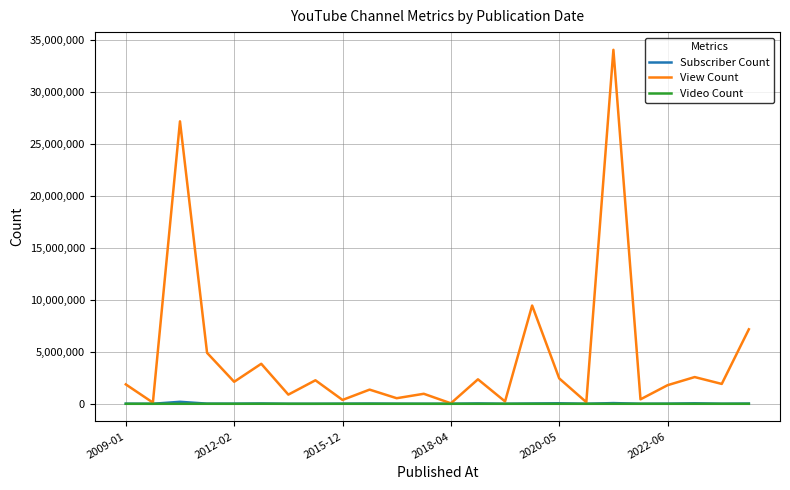

Which series has the widest spread of values?

View Count